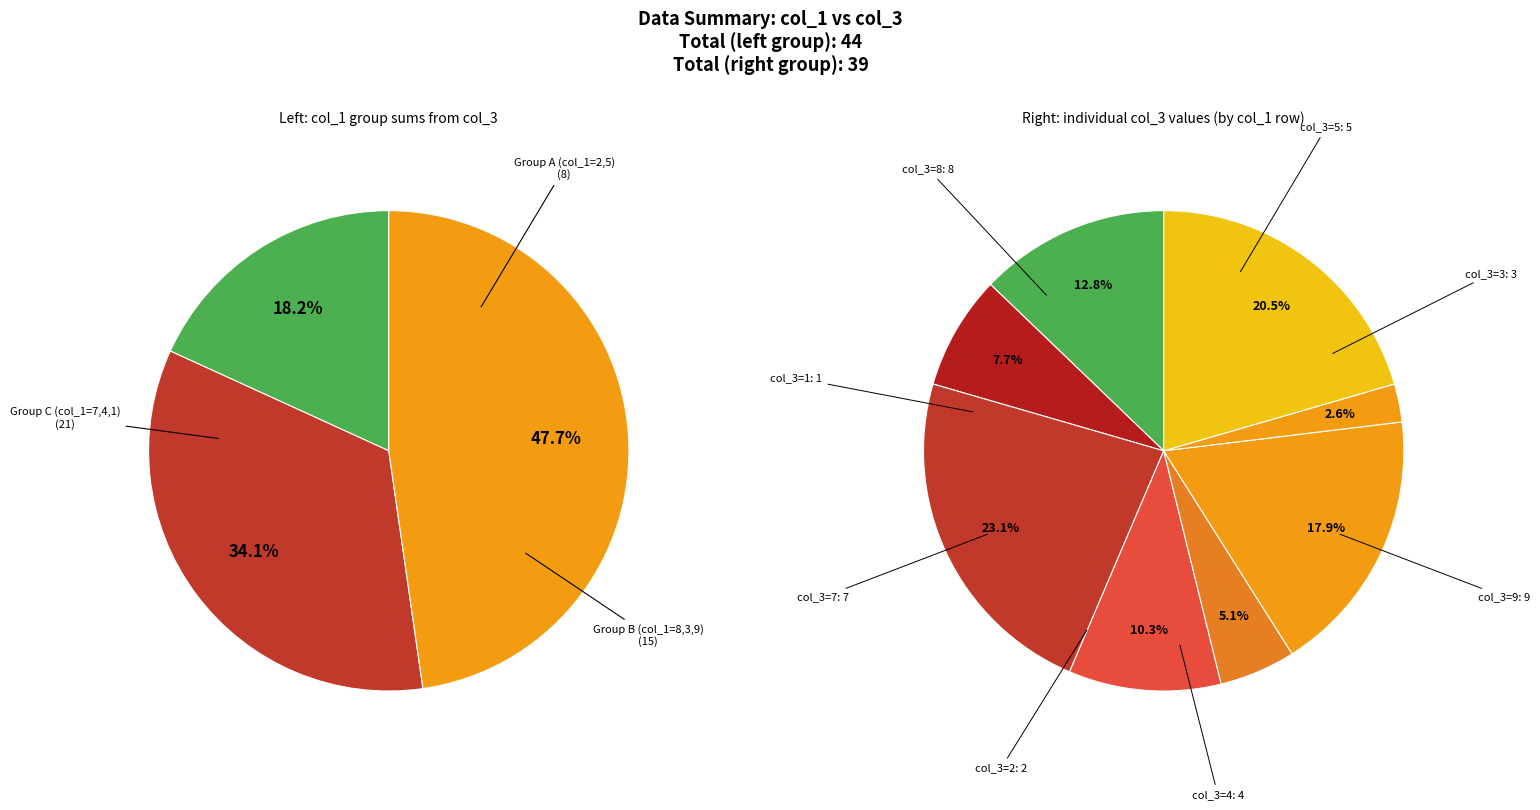

Does any single category account for the majority?

No